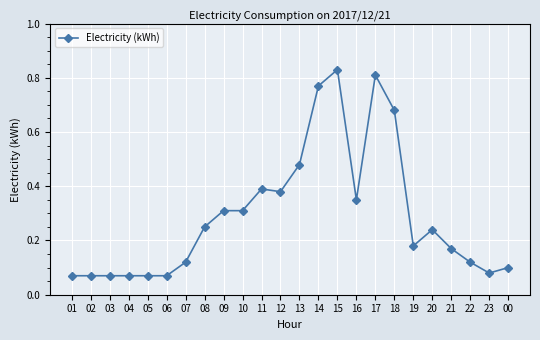

True or false: the data shows 0.1 at 00.

True